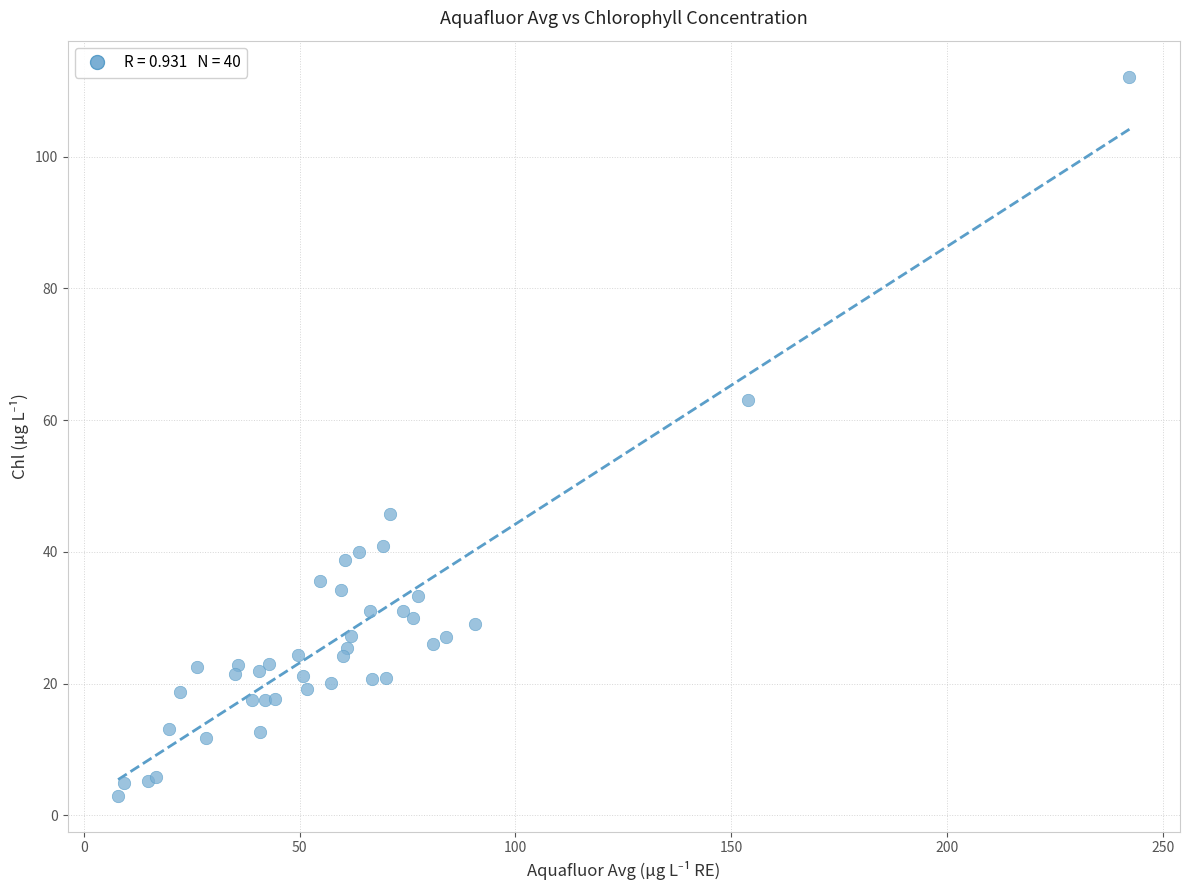

What Y value in the scatter plot is closest to 57?

63.1